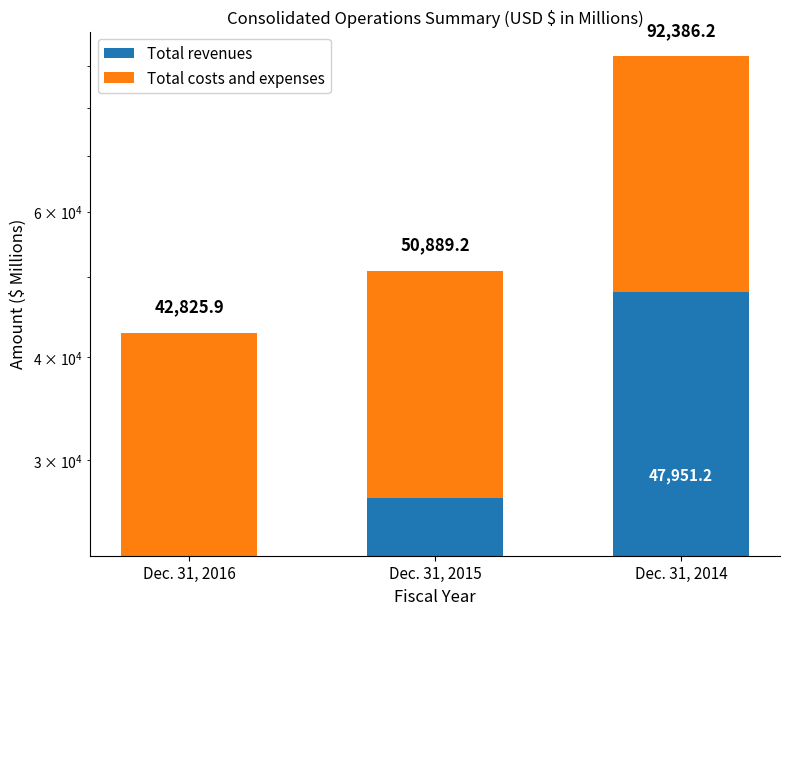

List the labels in order of Total revenues value, smallest first.

Dec. 31, 2016, Dec. 31, 2015, Dec. 31, 2014